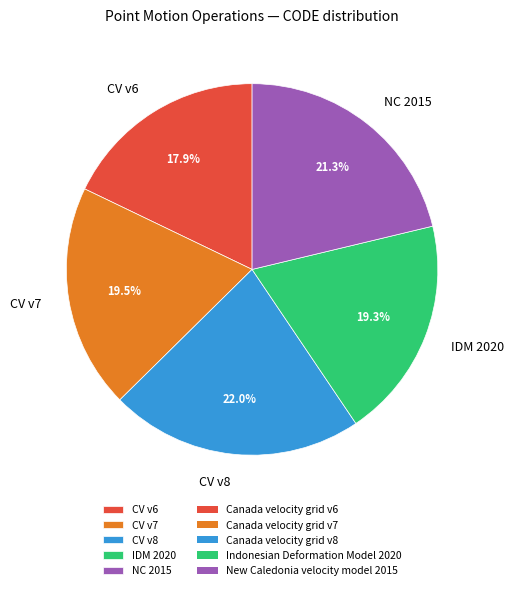

Does any single category account for the majority?

No